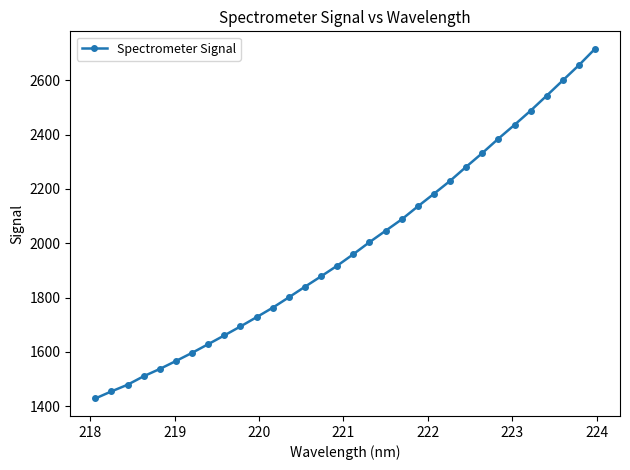

What is the greatest value displayed?

2715.8